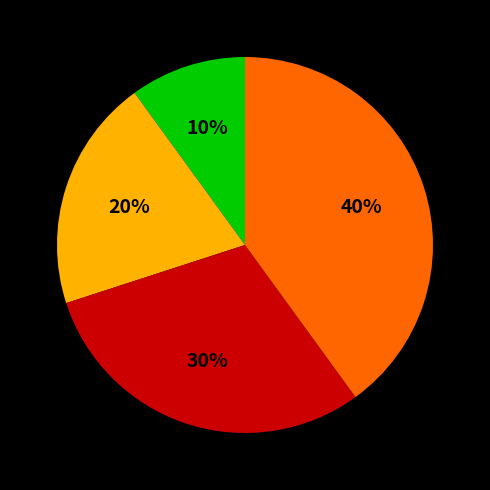

Is there any slice that represents more than half of the pie?

No